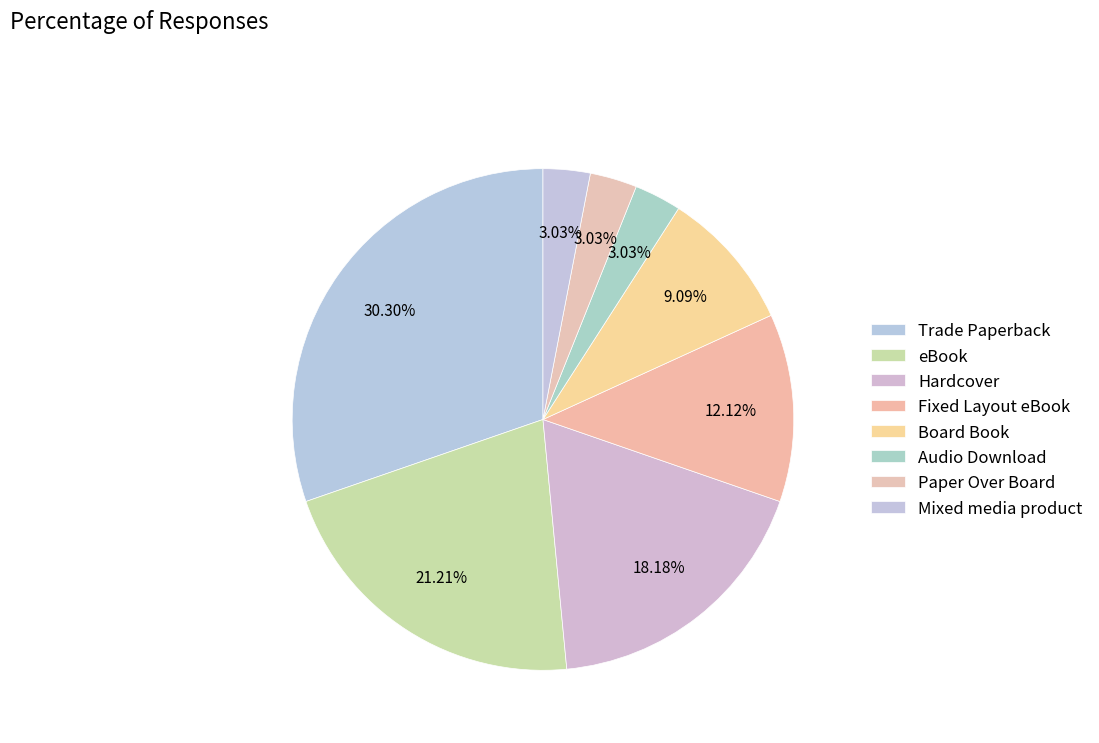

To the nearest percent, what is the difference between the Trade Paperback and Board Book slice percentages?

21%